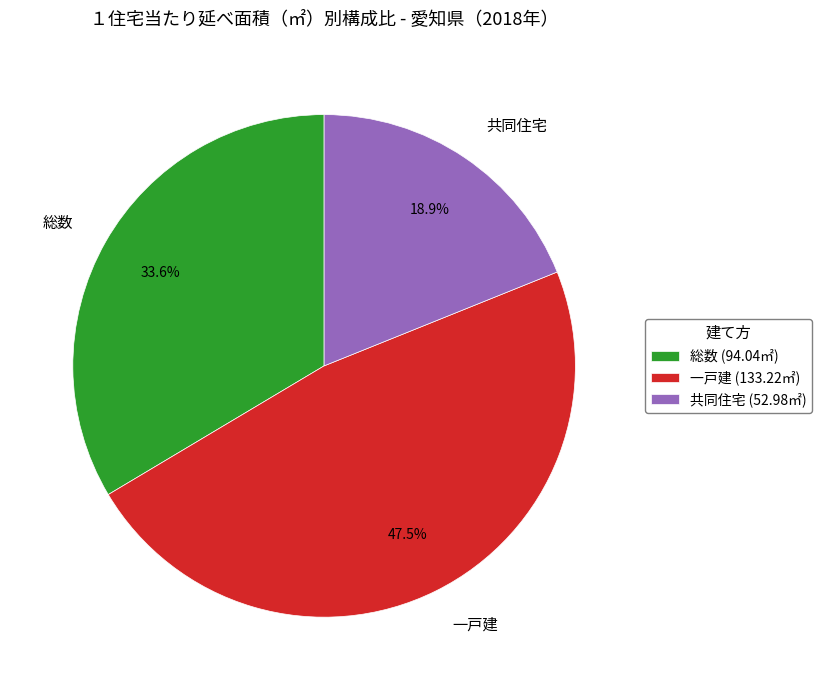

What is the largest slice in the pie chart?

一戸建